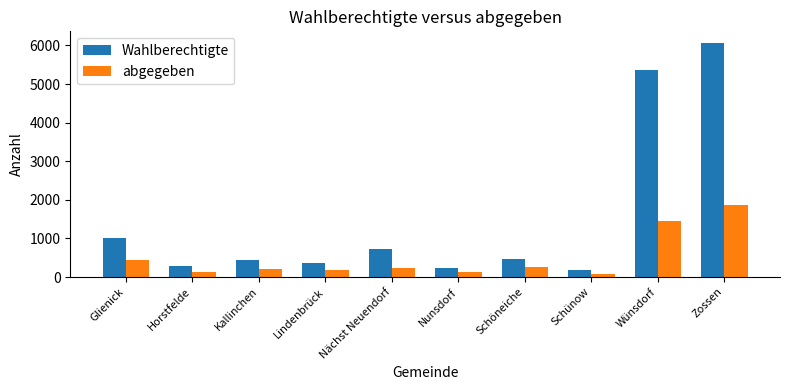

What is the average value of the abgegeben series?

500